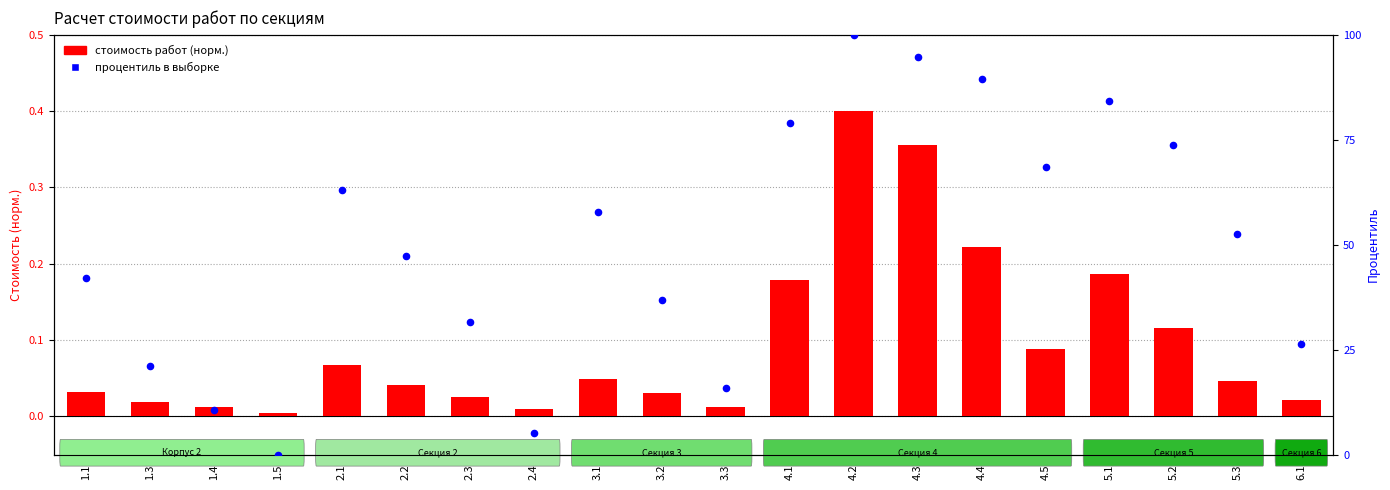

Which series contains the lowest Y value?

процентиль в выборке